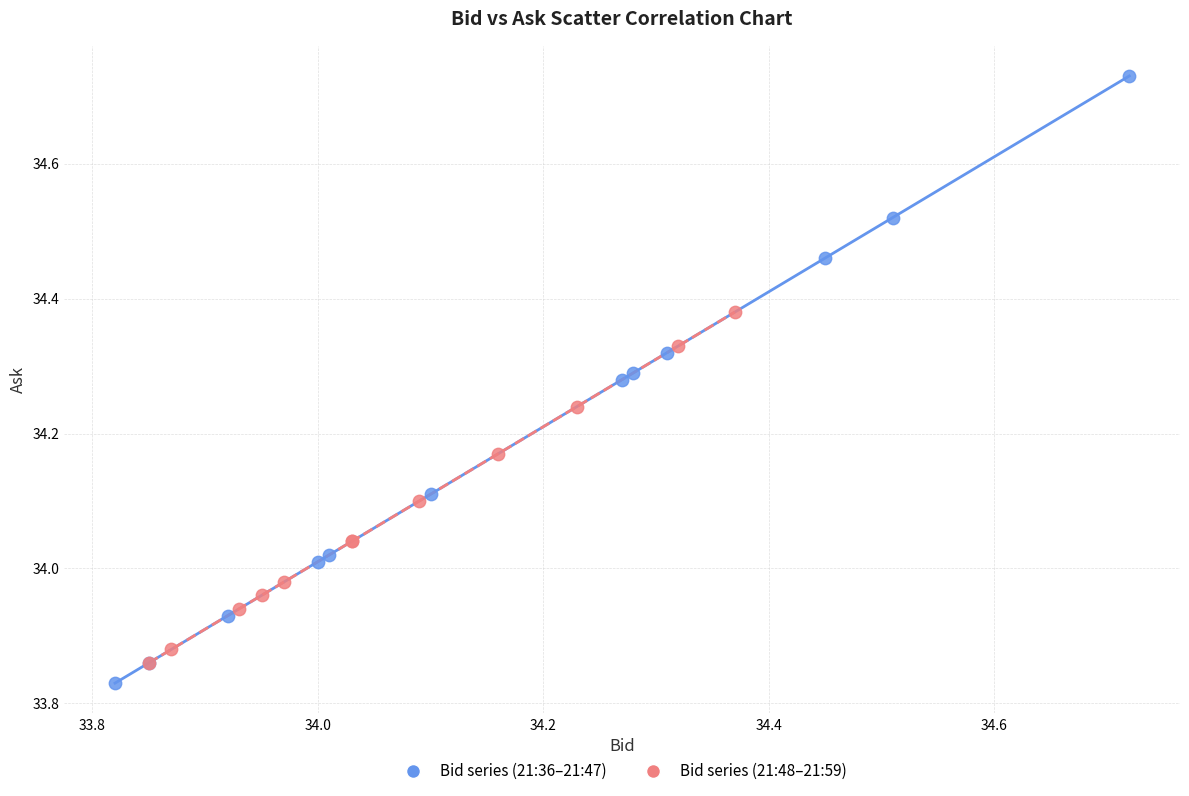

Which series contains the highest Y value?

Bid series (21:36–21:47)